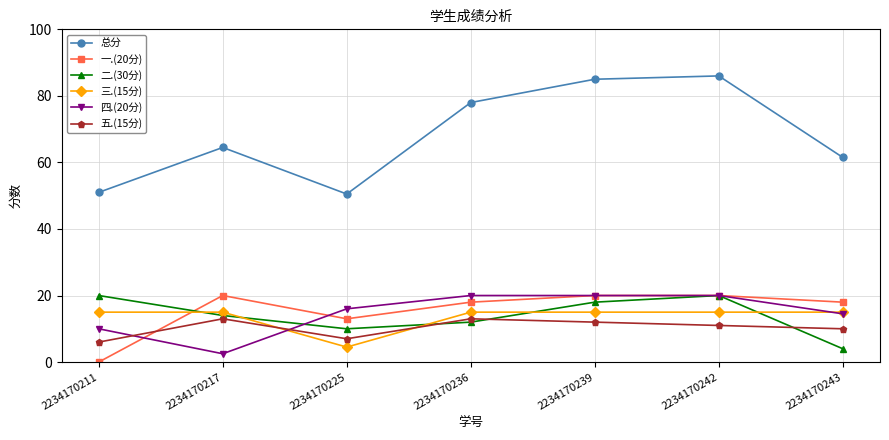

The 二.(30分) series shows 31.8 at 2234170239. True or false?

False